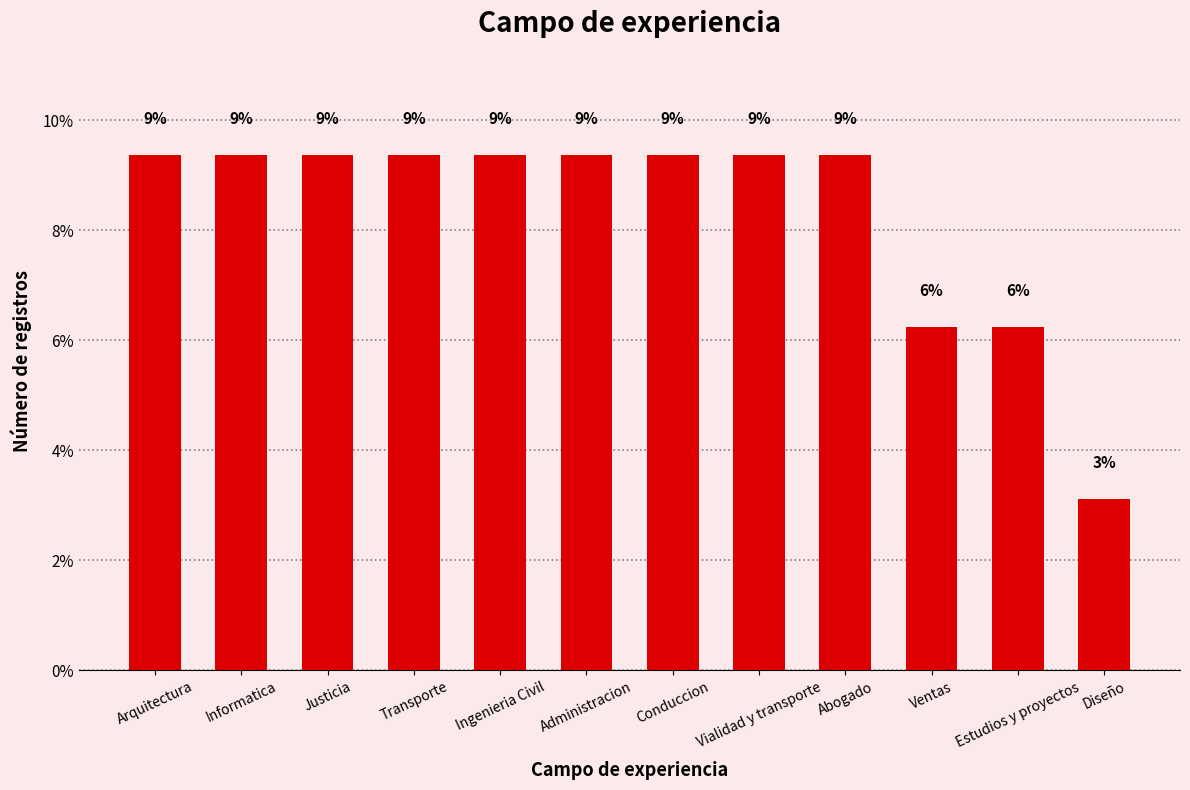

Does the chart contain any negative values?

No